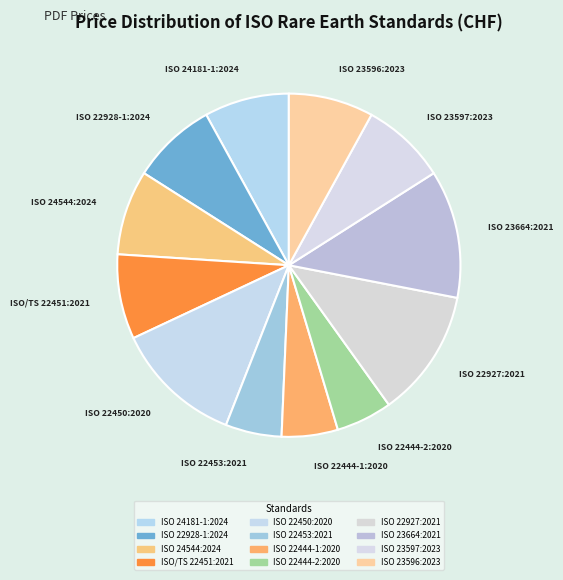

Which has a higher value, ISO 22453:2021 or ISO/TS 22451:2021?

ISO/TS 22451:2021